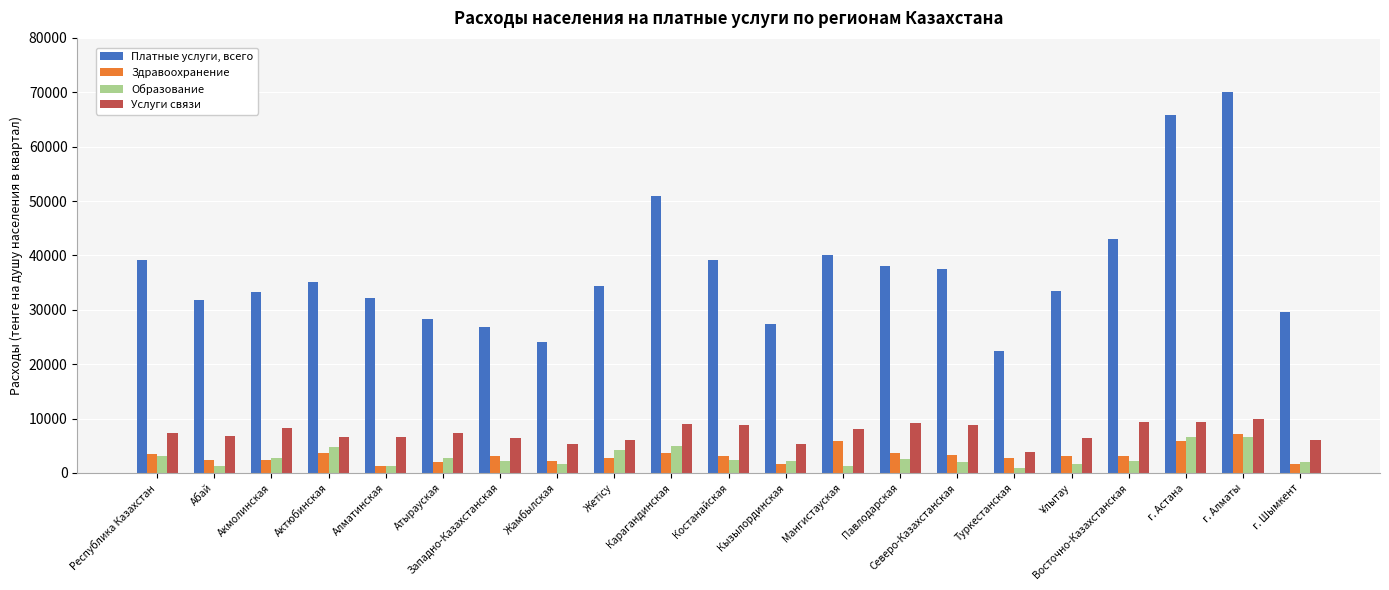

Which label corresponds to the largest value in the chart?

г. Алматы